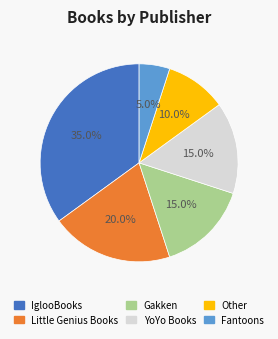

Does YoYo Books account for over 50% of the chart?

No